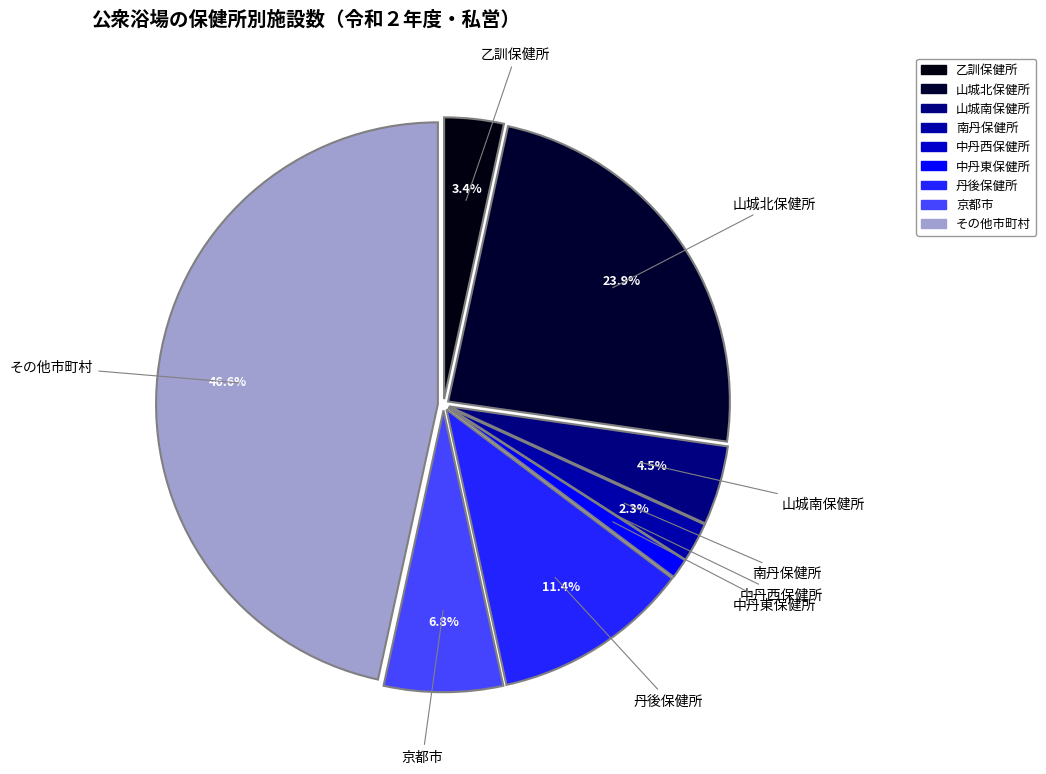

Do 乙訓保健所 and 丹後保健所 together represent more than half of the pie?

No